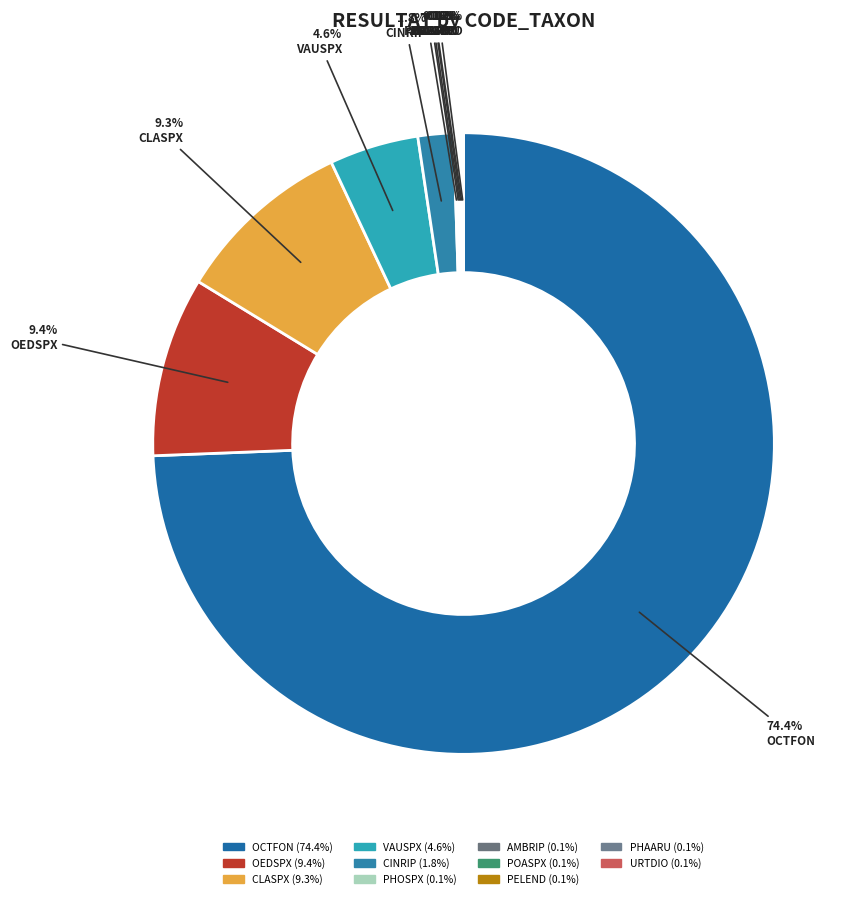

Which has a higher value, PELEND or VAUSPX?

VAUSPX